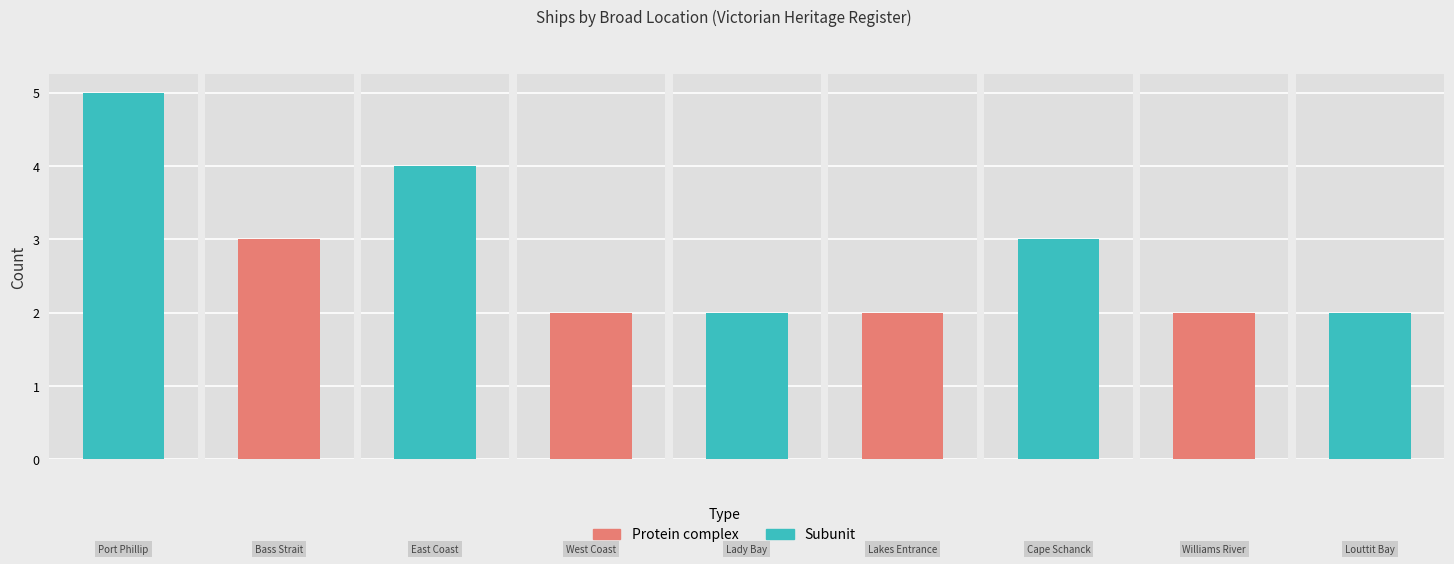

Rank the categories by value from lowest to highest.

West Coast, Lady Bay, Lakes Entrance, Williams River, Louttit Bay, Bass Strait, Cape Schanck, East Coast, Port Phillip